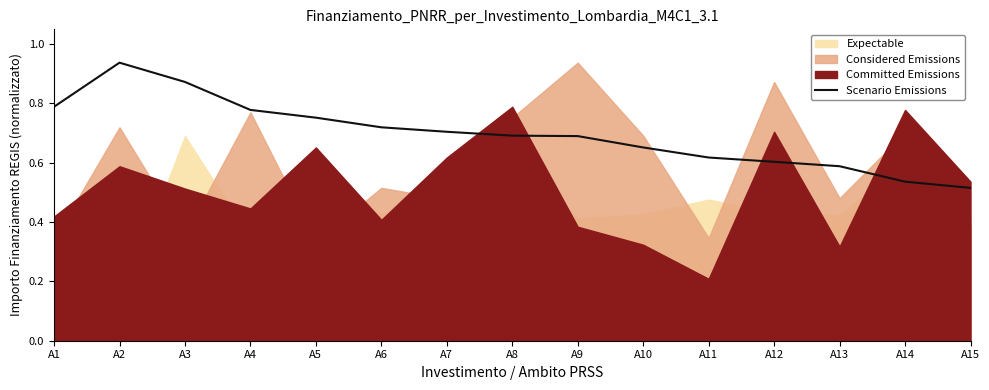

Which category has the highest value in the Scenario Emissions series?

A2